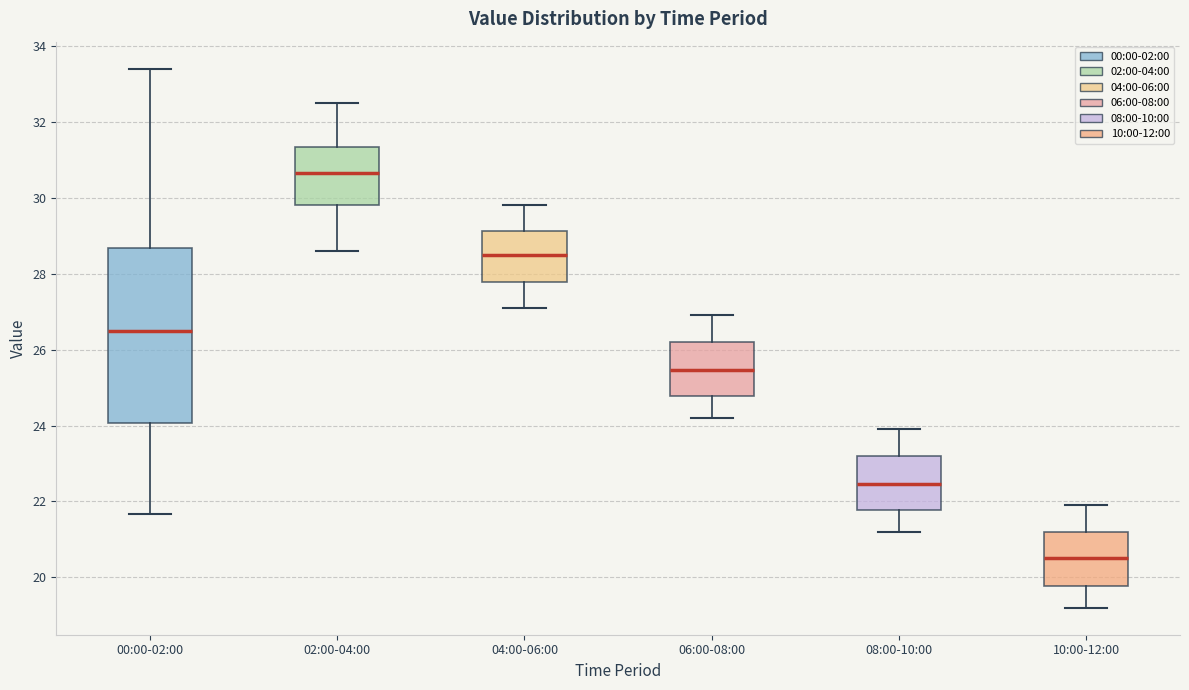

Reading left to right, transcribe this box plot: for each box, give where its median line is, the range the box spans, and where its two whiskers end, as read against the y-axis. The values are not printed on the chart, so give them approximately, as read against the axis.

00:00-02:00: median 26.6, box 24.0 to 28.6, whiskers 21.6 to 33.4
02:00-04:00: median 30.6, box 29.8 to 31.4, whiskers 28.6 to 32.6
04:00-06:00: median 28.6, box 27.8 to 29.2, whiskers 27.2 to 29.8
06:00-08:00: median 25.4, box 24.8 to 26.2, whiskers 24.2 to 27.0
08:00-10:00: median 22.4, box 21.8 to 23.2, whiskers 21.2 to 24.0
10:00-12:00: median 20.6, box 19.8 to 21.2, whiskers 19.2 to 22.0